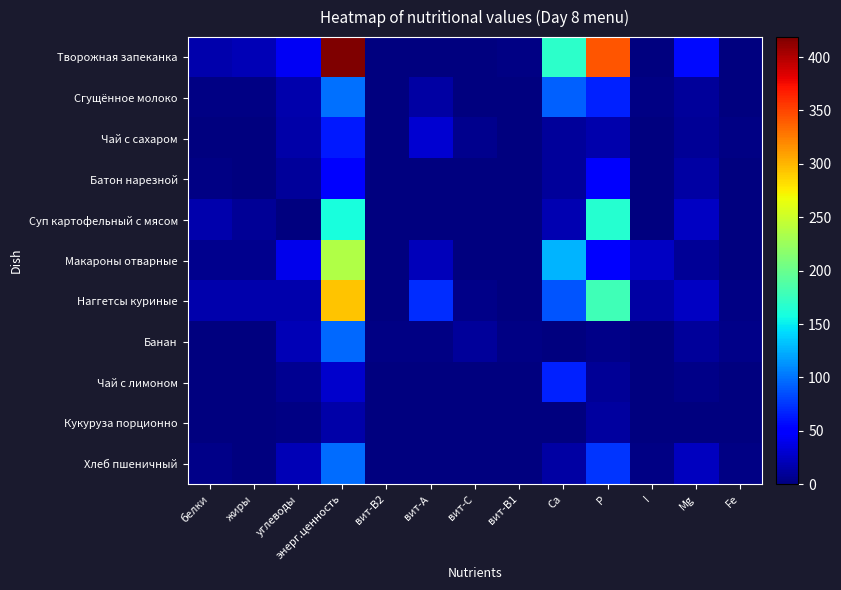

Reading left to right, transcribe all the data shown in this chart.

Творожная запеканка: белки=17.9	жиры=20.6	углеводы=43.2	энерг.ценность=418.7	вит-В2=0.1	вит-А=0.4	вит-С=0.6	вит-В1=1.8	Ca=169.0	P=341.9	I=0.0	Mg=57.1	Fe=1.5
Сгущённое молоко: белки=2.2	жиры=2.6	углеводы=16.7	энерг.ценность=98.2	вит-В2=0.1	вит-А=14.1	вит-С=0.3	вит-В1=0.0	Ca=92.1	P=65.7	I=2.1	Mg=10.2	Fe=0.1
Чай с сахаром: белки=0.4	жиры=0.1	углеводы=15.0	энерг.ценность=62.4	вит-В2=0.1	вит-А=31.0	вит-С=5.2	вит-В1=0.1	Ca=10.1	P=16.5	I=0.0	Mg=8.8	Fe=1.7
Батон нарезной: белки=2.0	жиры=0.4	углеводы=10.3	энерг.ценность=49.6	вит-В2=0.1	вит-А=0.0	вит-С=0.0	вит-В1=0.7	Ca=10.5	P=47.4	I=0.0	Mg=14.1	Fe=1.2
Суп картофельный с мясом: белки=16.4	жиры=9.5	углеводы=0.6	энерг.ценность=159.9	вит-В2=0.2	вит-А=0.0	вит-С=0.4	вит-В1=0.1	Ca=18.5	P=166.1	I=0.0	Mg=25.8	Fe=1.2
Макароны отварные: белки=6.4	жиры=5.9	углеводы=39.4	энерг.ценность=236.2	вит-В2=0.0	вит-А=22.0	вит-С=0.0	вит-В1=0.1	Ca=127.0	P=48.8	I=24.9	Mg=8.6	Fe=0.9
Наггетсы куриные: белки=17.7	жиры=17.0	углеводы=17.2	энерг.ценность=293.0	вит-В2=0.2	вит-А=71.5	вит-С=3.8	вит-В1=0.1	Ca=88.2	P=178.8	I=13.5	Mg=24.7	Fe=2.5
Банан: белки=1.5	жиры=0.5	углеводы=21.0	энерг.ценность=96.0	вит-В2=2.7	вит-А=2.8	вит-С=11.0	вит-В1=2.7	Ca=0.8	P=3.5	I=0.0	Mg=11.0	Fe=3.3
Чай с лимоном: белки=0.2	жиры=0.1	углеводы=6.6	энерг.ценность=27.9	вит-В2=0.1	вит-А=0.4	вит-С=1.2	вит-В1=0.0	Ca=67.0	P=8.5	I=0.0	Mg=4.6	Fe=0.8
Кукуруза порционно: белки=0.6	жиры=0.1	углеводы=3.1	энерг.ценность=15.7	вит-В2=0.0	вит-А=0.0	вит-С=0.6	вит-В1=0.0	Ca=1.3	P=13.1	I=0.0	Mg=0.0	Fe=0.1
Хлеб пшеничный: белки=3.3	жиры=0.6	углеводы=19.8	энерг.ценность=97.8	вит-В2=0.0	вит-А=0.0	вит-С=0.0	вит-В1=0.1	Ca=14.5	P=75.0	I=2.2	Mg=23.5	Fe=1.9